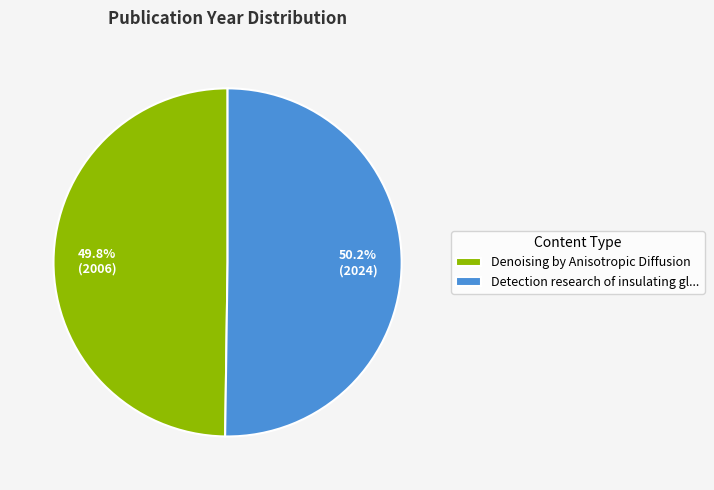

How many segments does this pie chart have?

2